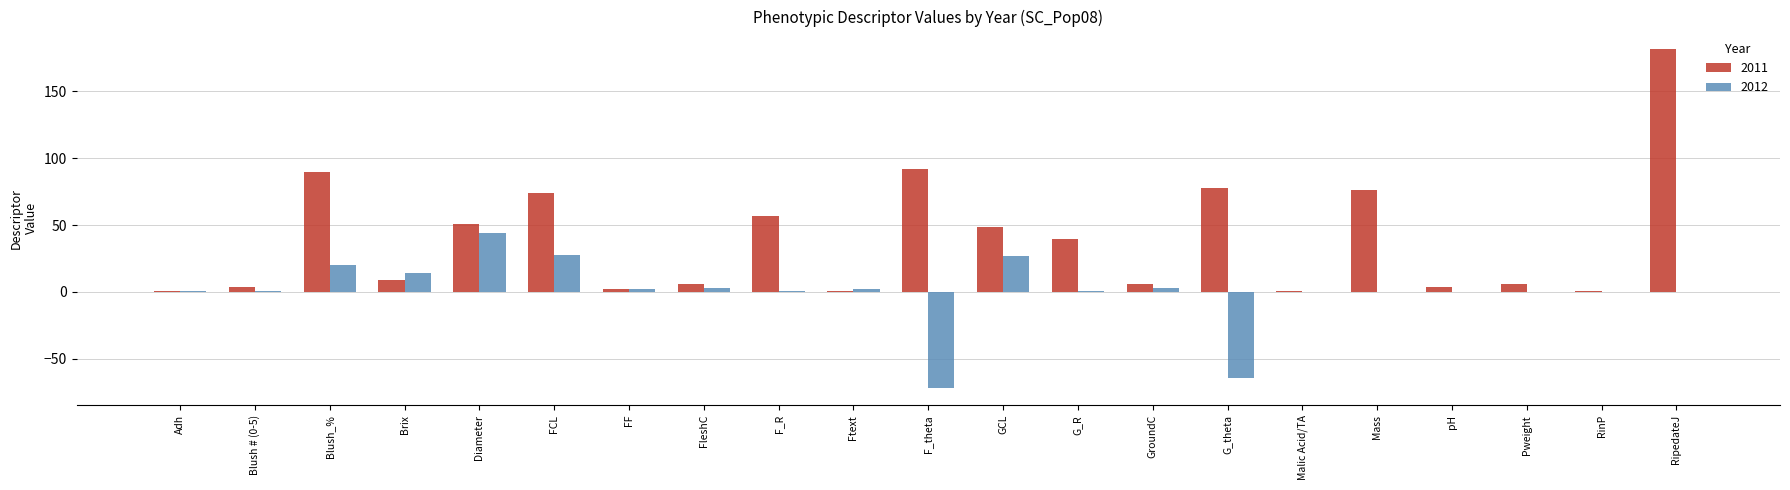

Is it true that 2011 equals 80.6 at F_R?

False